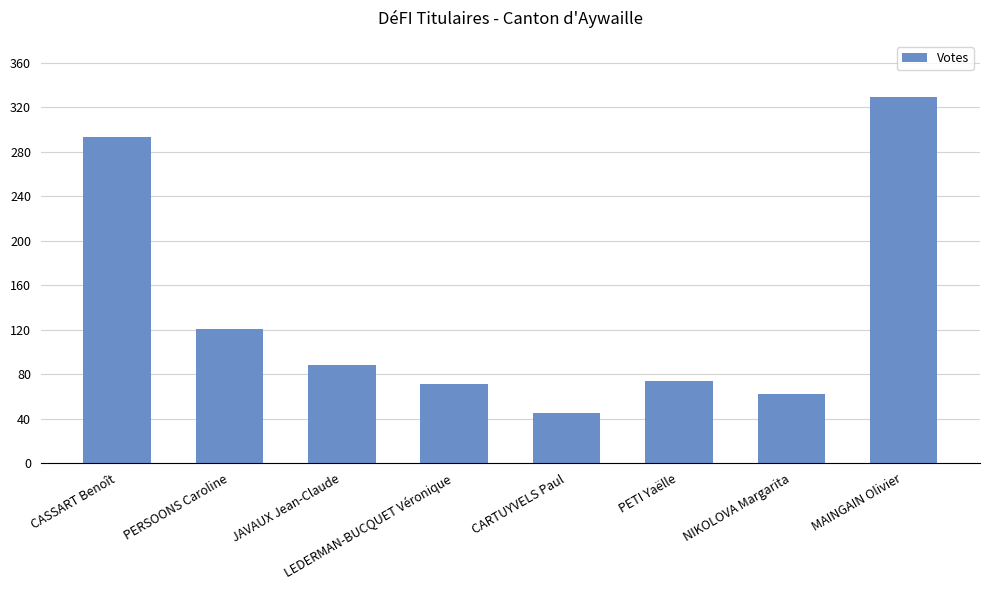

Are the bars horizontal?

No